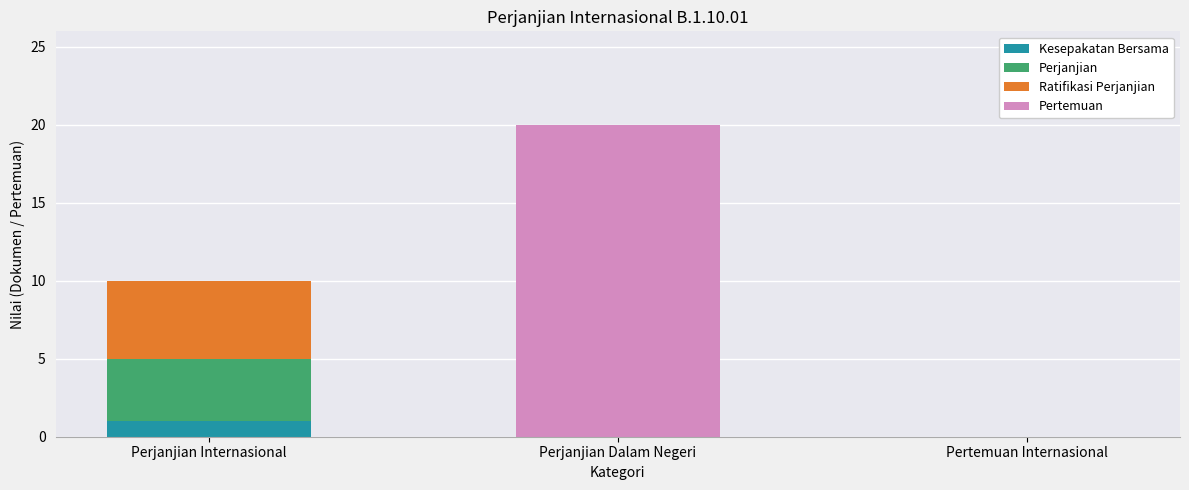

At which category is the sum across all series the highest?

Perjanjian Dalam Negeri